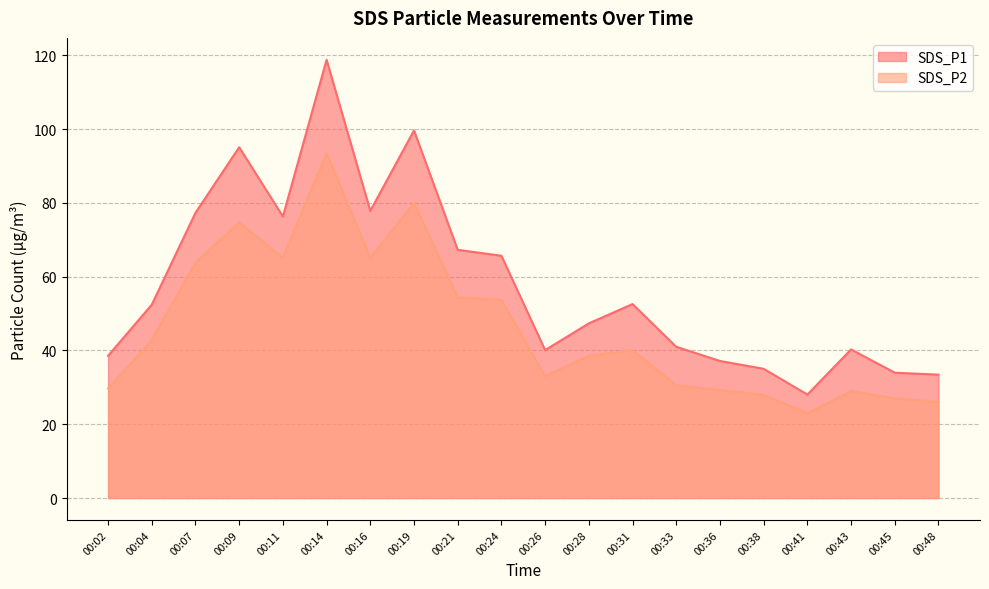

Which series changed the most between 00:04 and 00:26?

SDS_P1